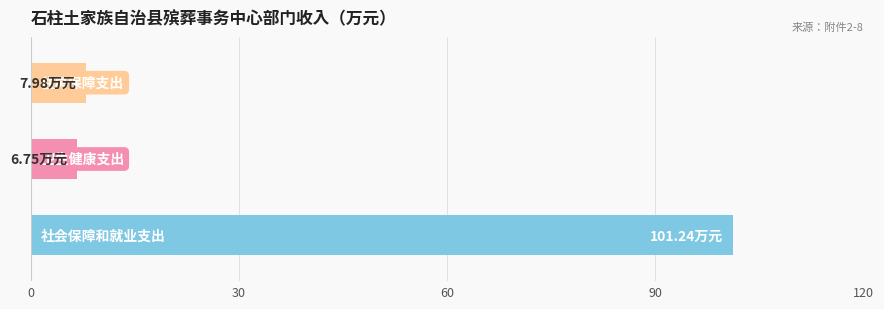

What is the sum of all values?

116.0